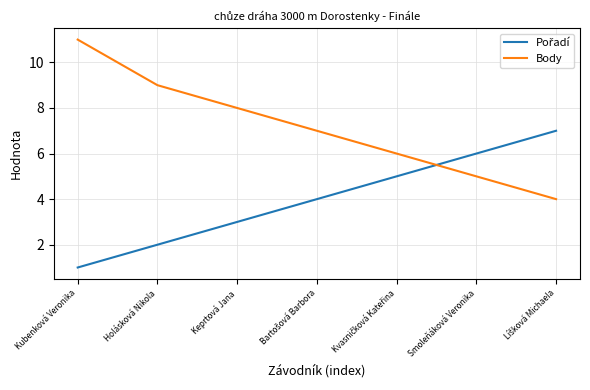

What position from the left is Keprtová Jana?

3